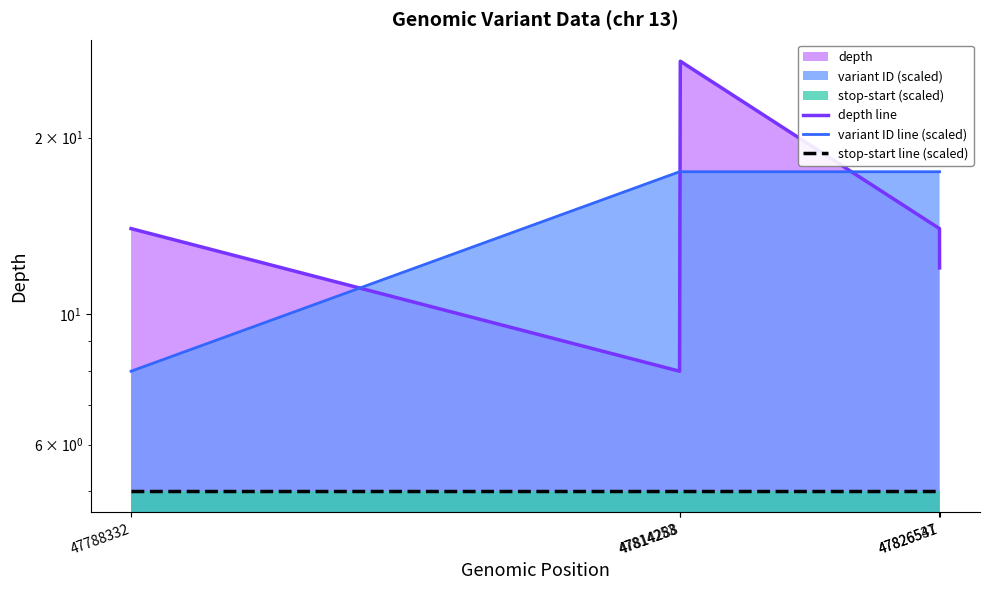

Does the chart have visible grid lines?

No